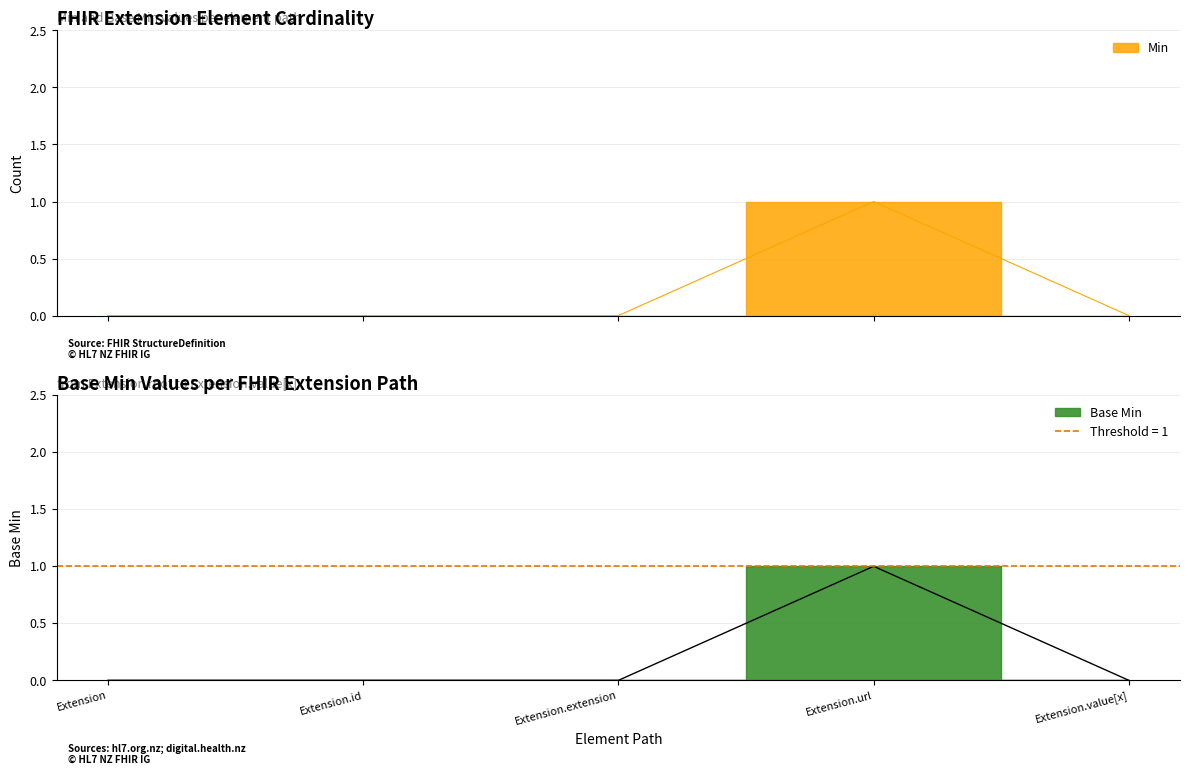

True or false: Min has more than 0 interior local peaks.

True